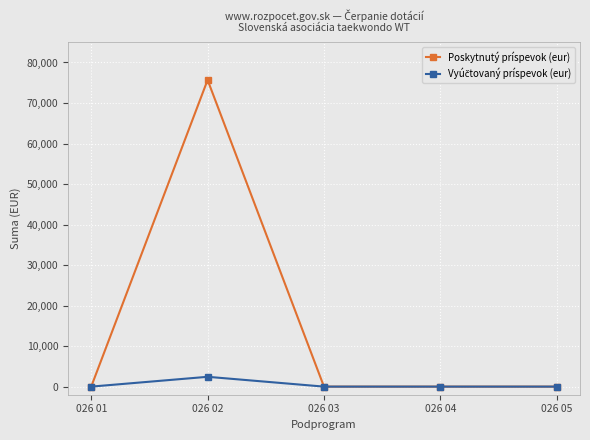

Where is the first local maximum for Poskytnutý príspevok (eur)?

026 02